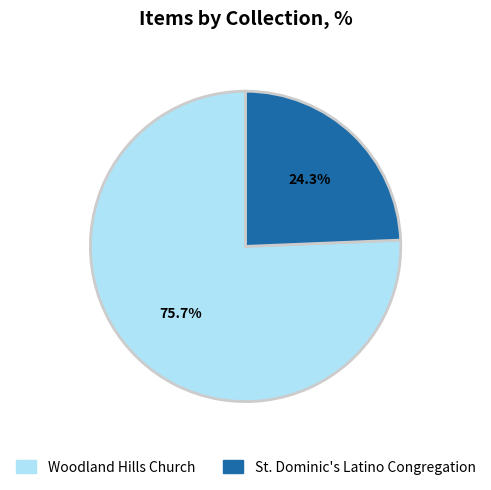

To the nearest percent, what percentage of the pie is St. Dominic's Latino Congregation?

24%